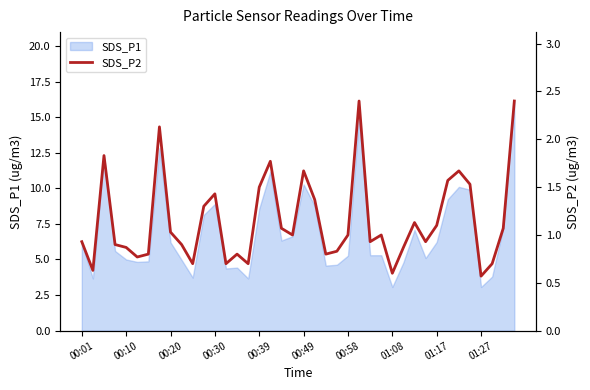

How many lines are shown in the chart?

1